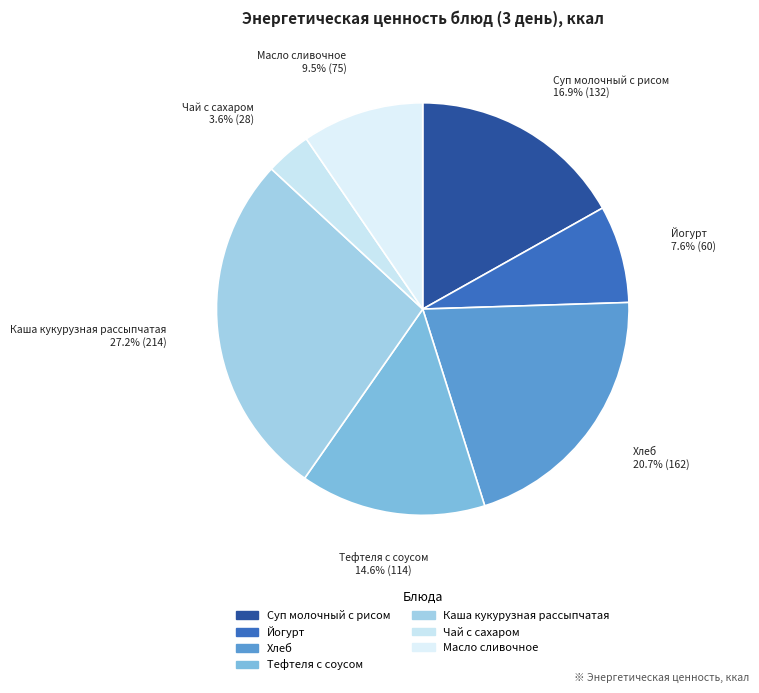

Which slice is the smallest?

Чай с сахаром